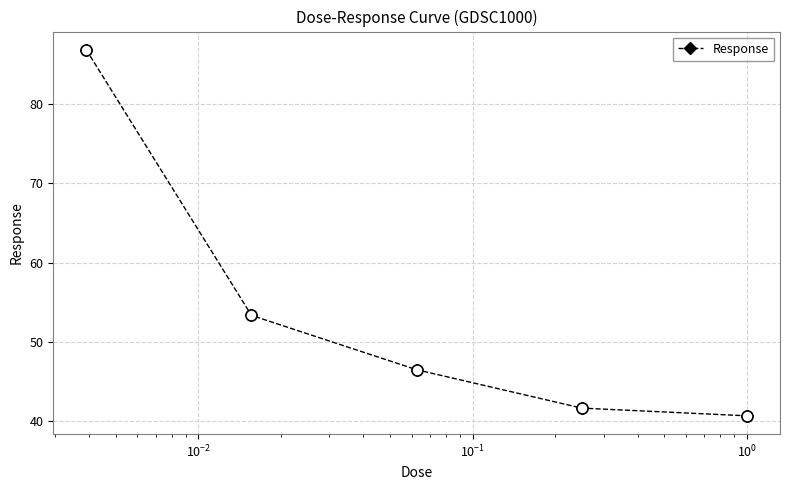

What is the value of the 5th point from the left?

40.6